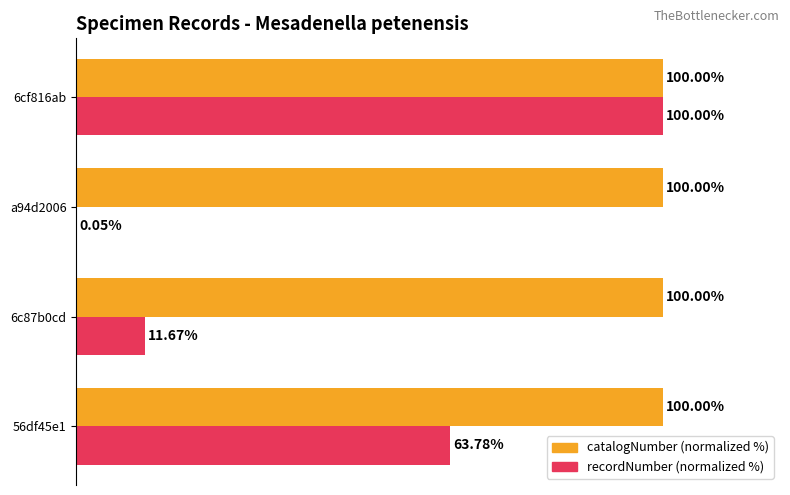

Between 56df45e1 and 6cf816ab, which series saw the biggest shift?

recordNumber (normalized %)